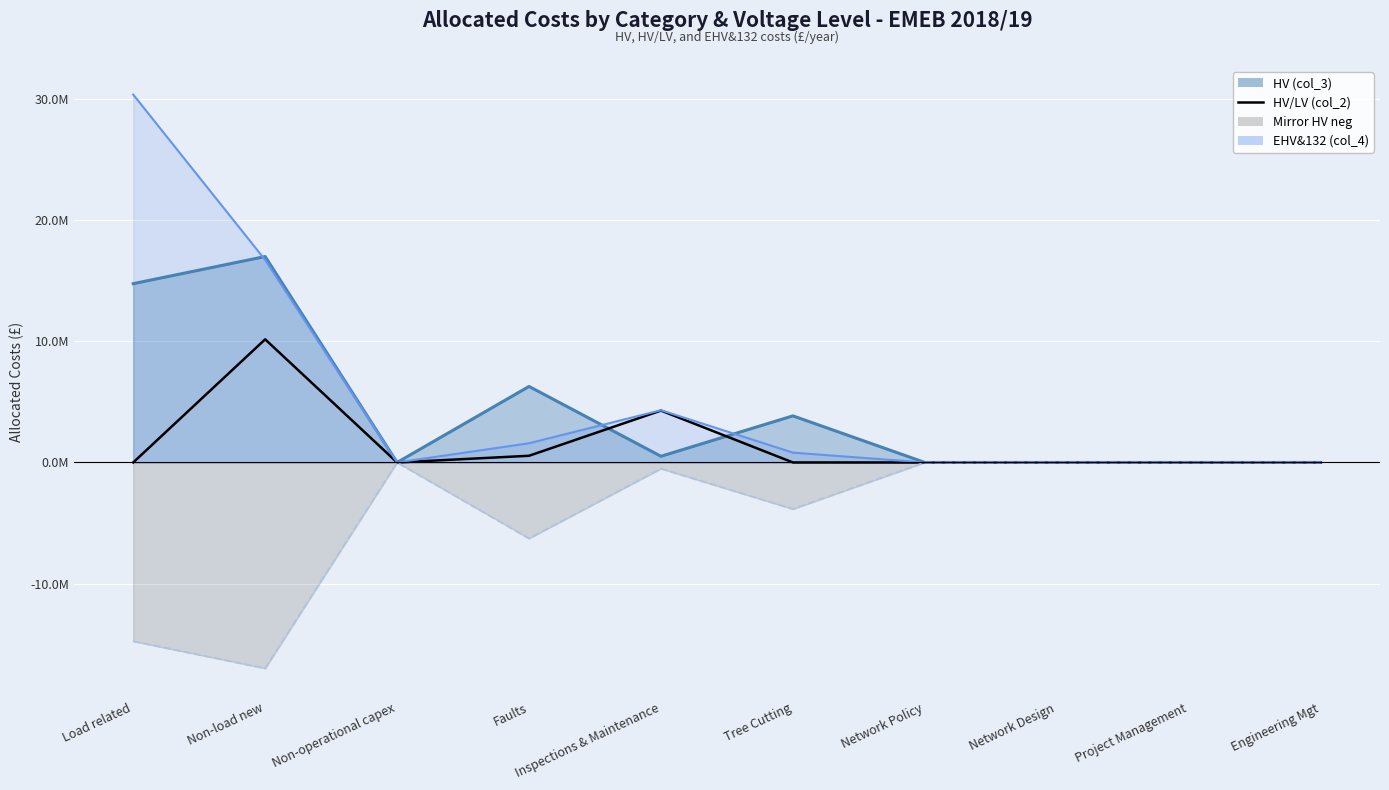

How many positive values are there?

3